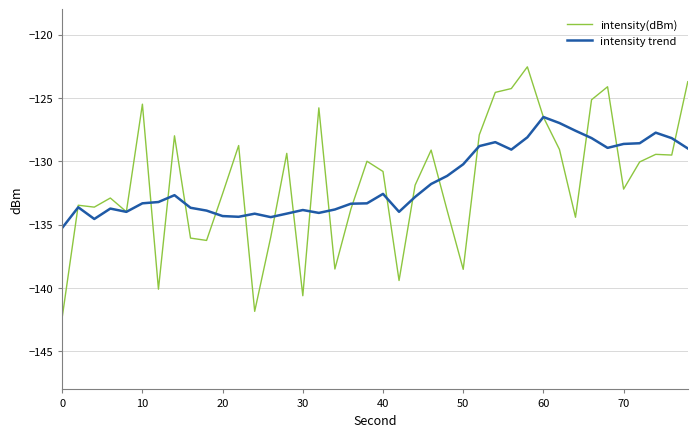

What are all the series names shown in the legend?

intensity(dBm), intensity trend